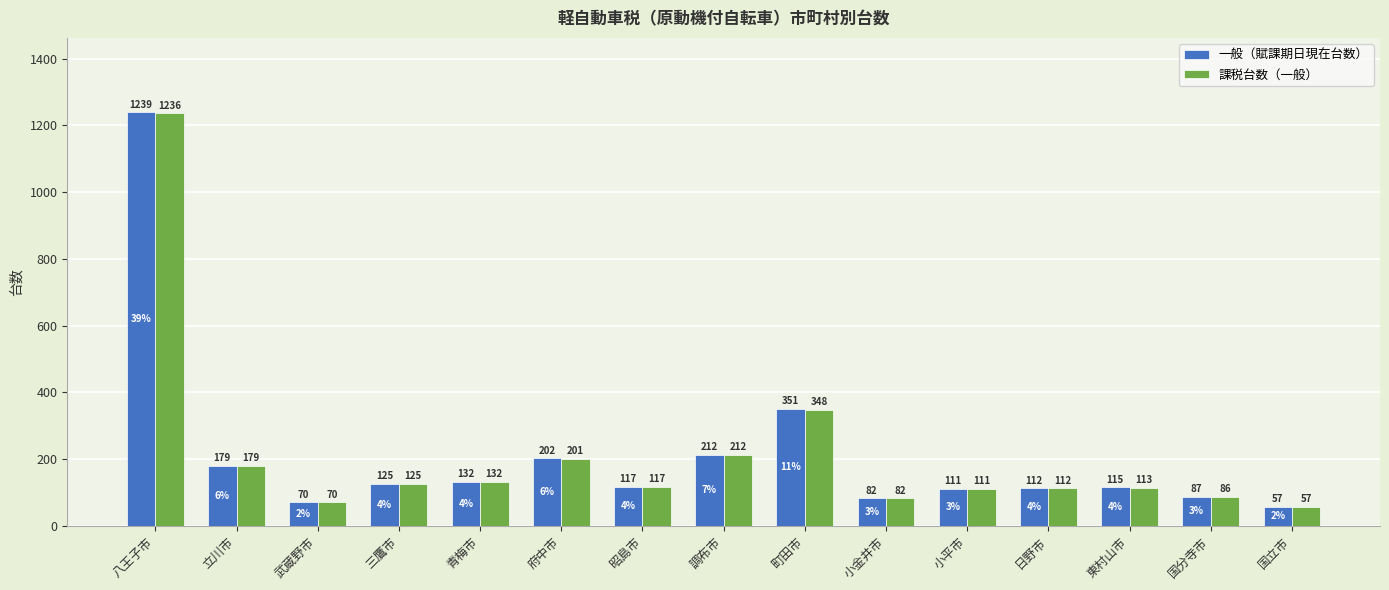

What is the label of the 4th bar from the right?

日野市